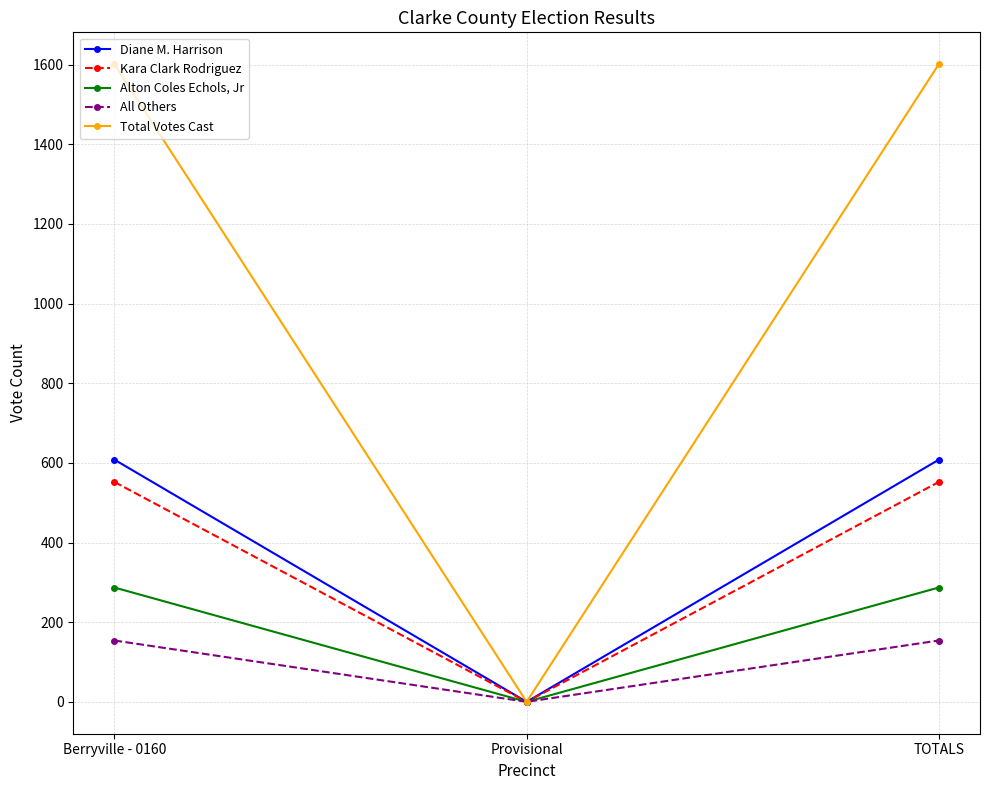

Which series has the widest spread of values?

Total Votes Cast